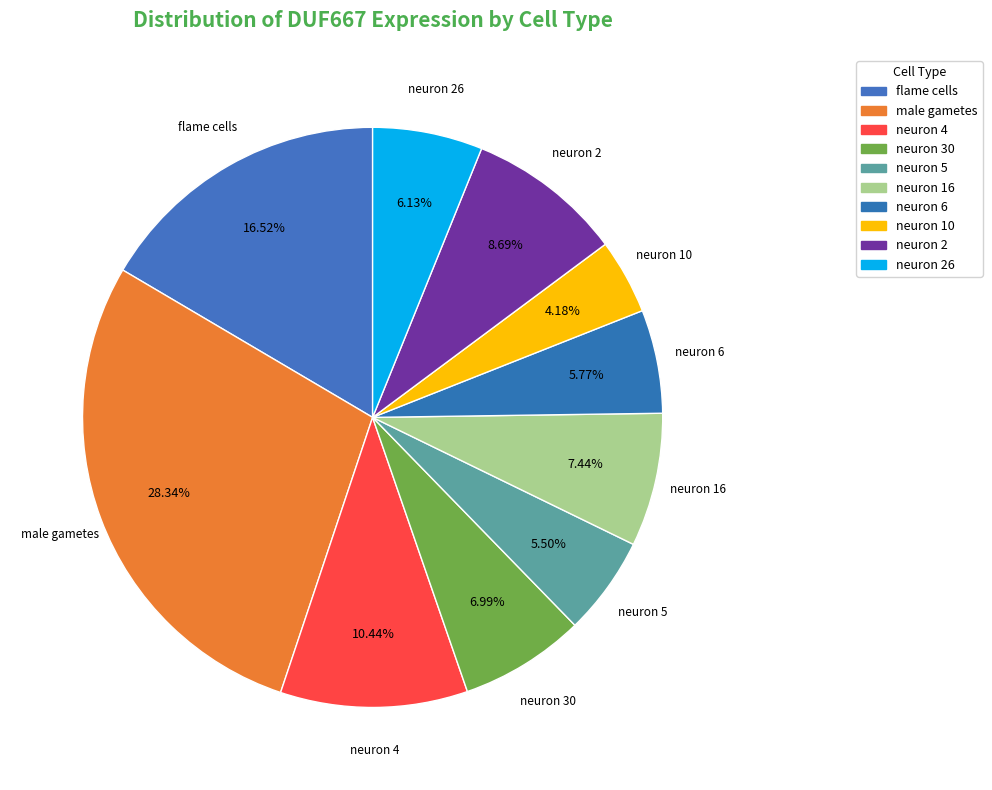

Between neuron 2 and flame cells, which is larger?

flame cells